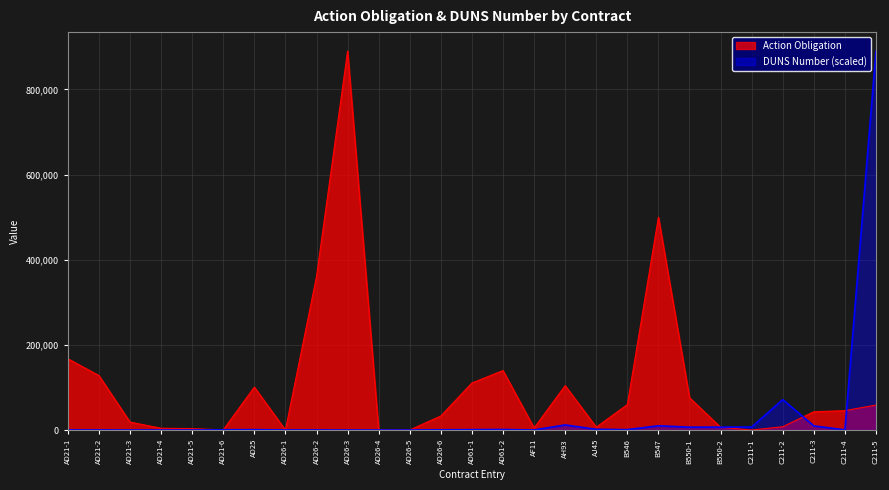

Is it true that DUNS Number equals 890000.0 at C211-5?

True